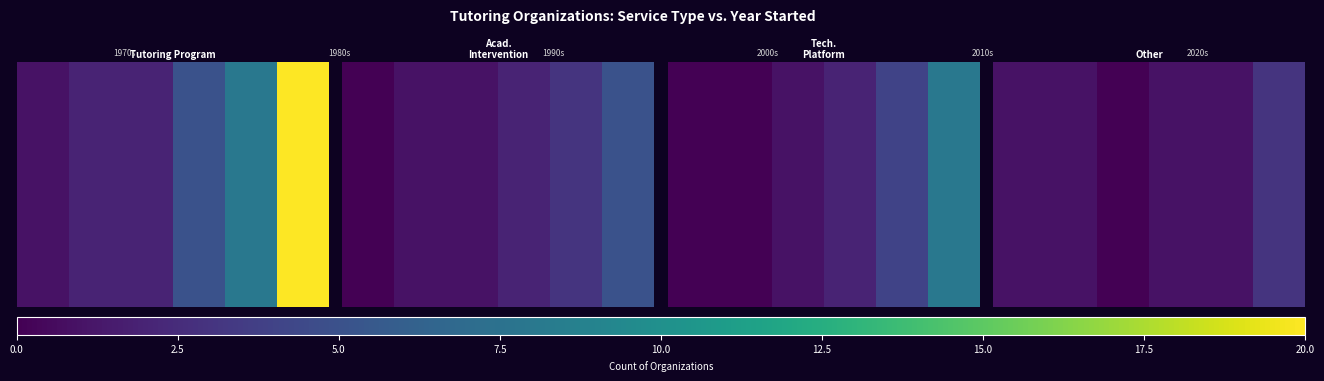

Is it true that the value at 2.5 is 1?

True